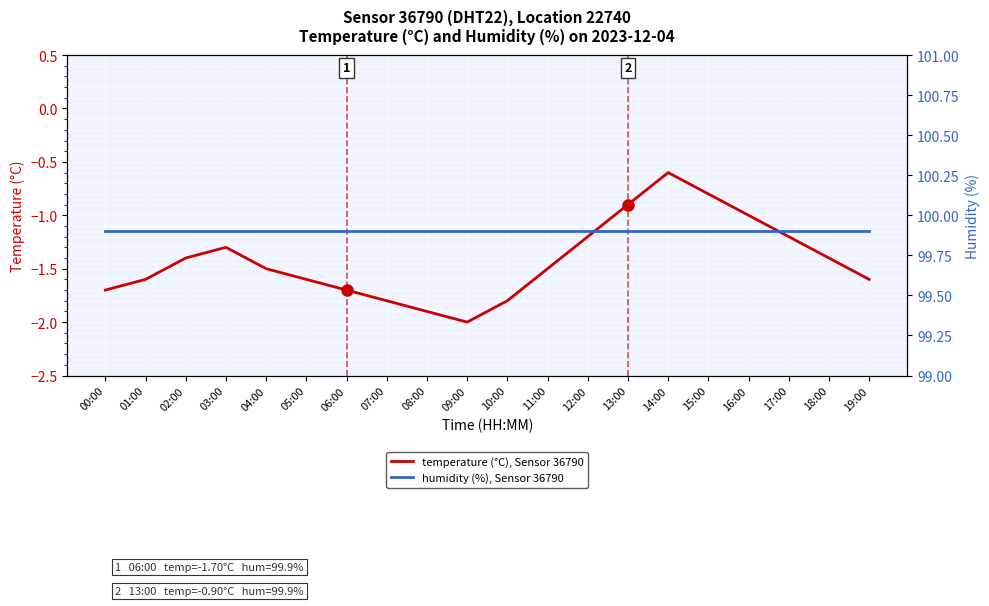

What is the label of the 15th point from the left?

14:00